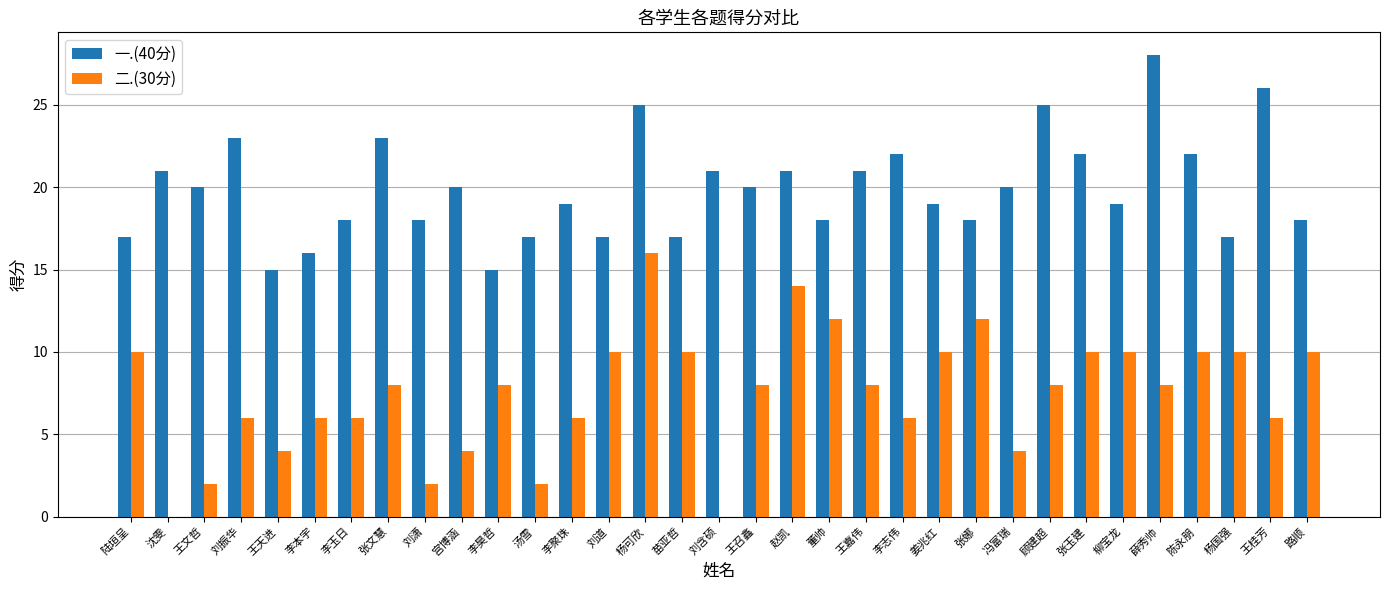

What is the total value across all series at 杨国强?

27